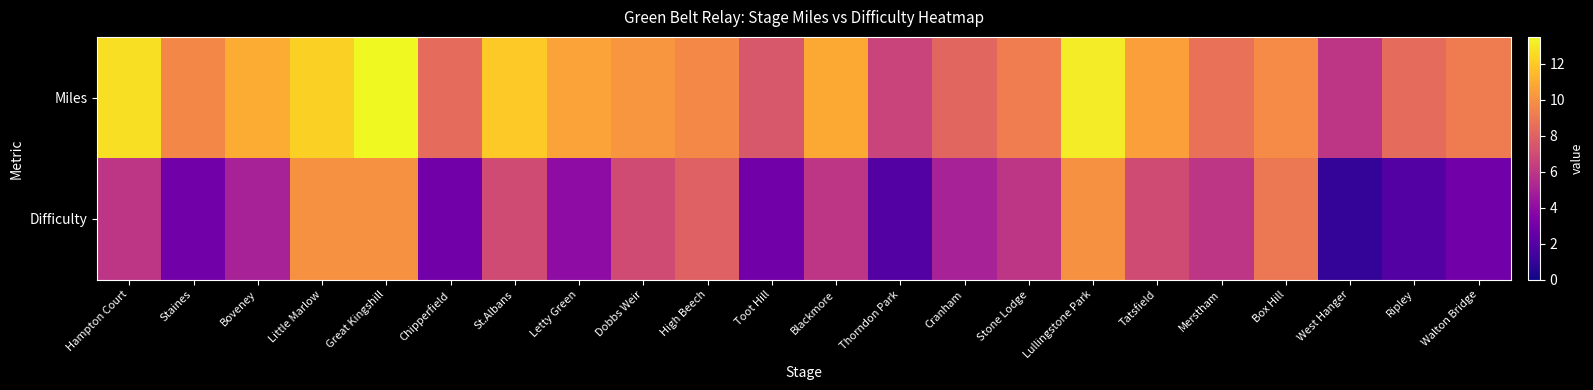

What is the minimum value shown in the chart?

1.0